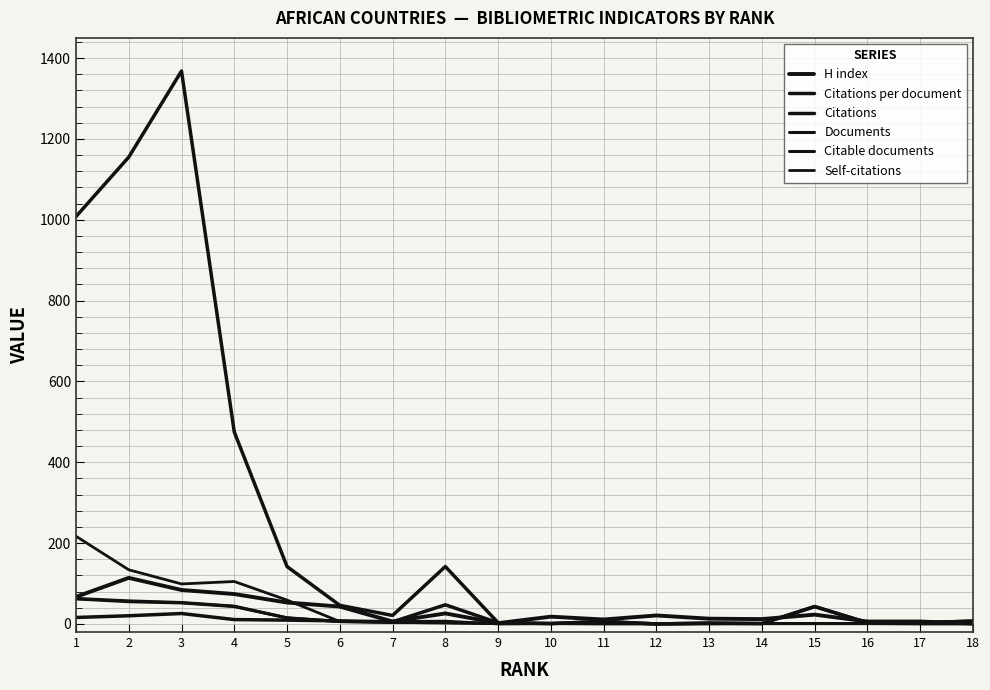

After their last crossing, which series has the higher values: Self-citations or Citable documents?

Citable documents